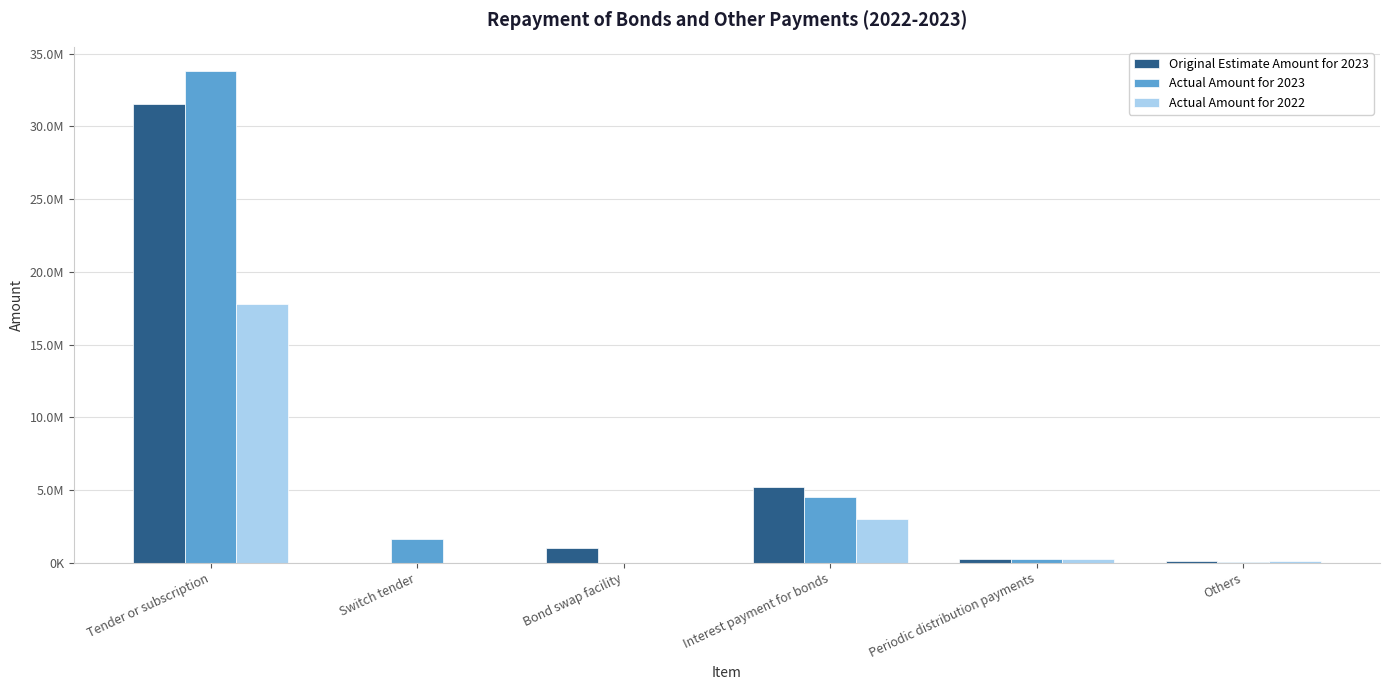

Does the chart contain stacked bars?

No